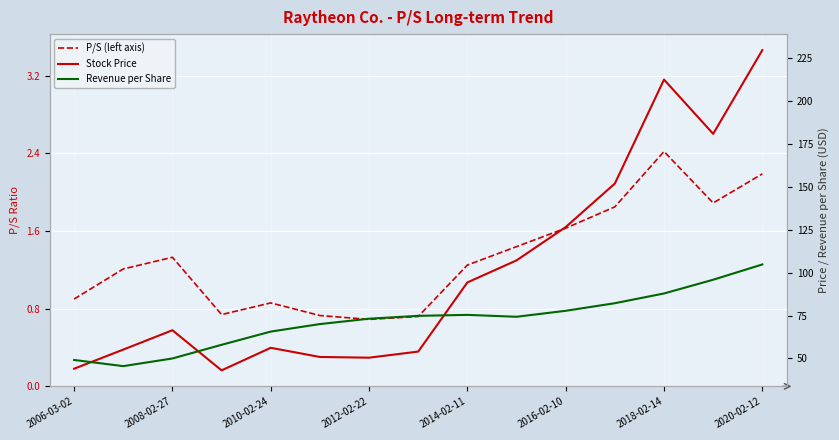

At which category is the sum across all series the highest?

2020-02-12